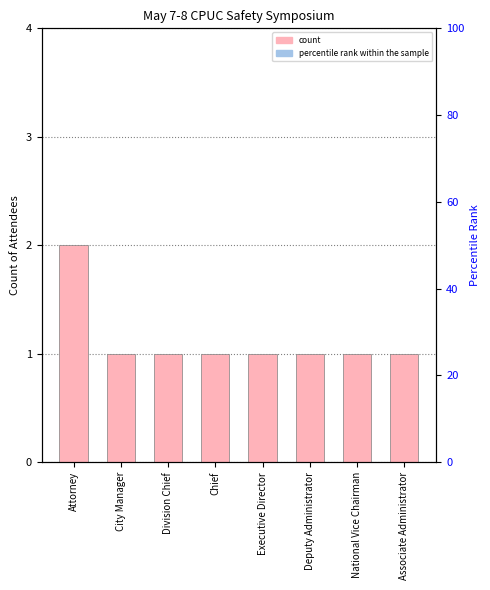

What is the difference between the maximum and minimum values?

1